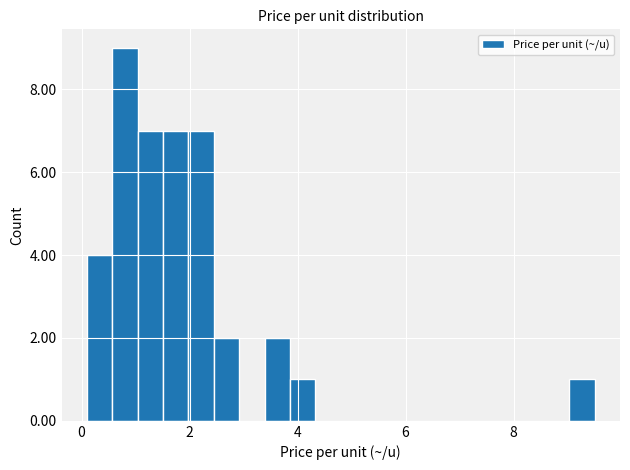

Read against the x-axis, roughly where is the centre of the tallest bar?

0.8